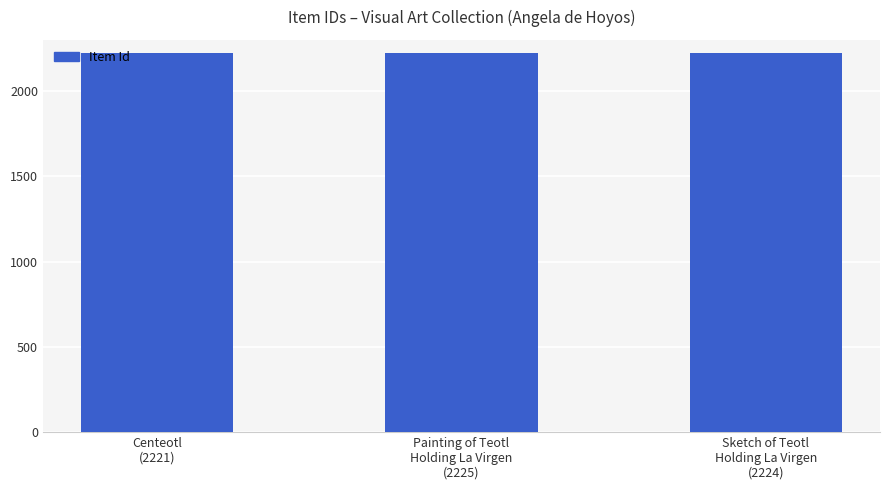

How many data points are less than 2224?

1